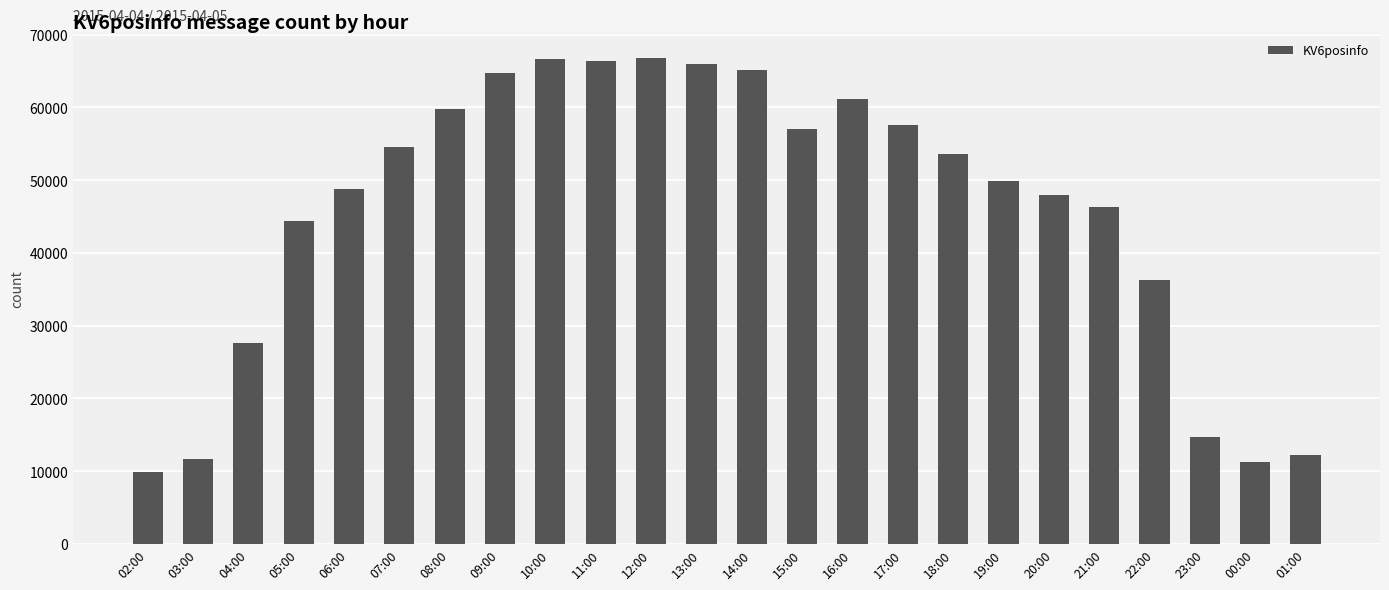

What is the label of the 18th bar from the left?

19:00